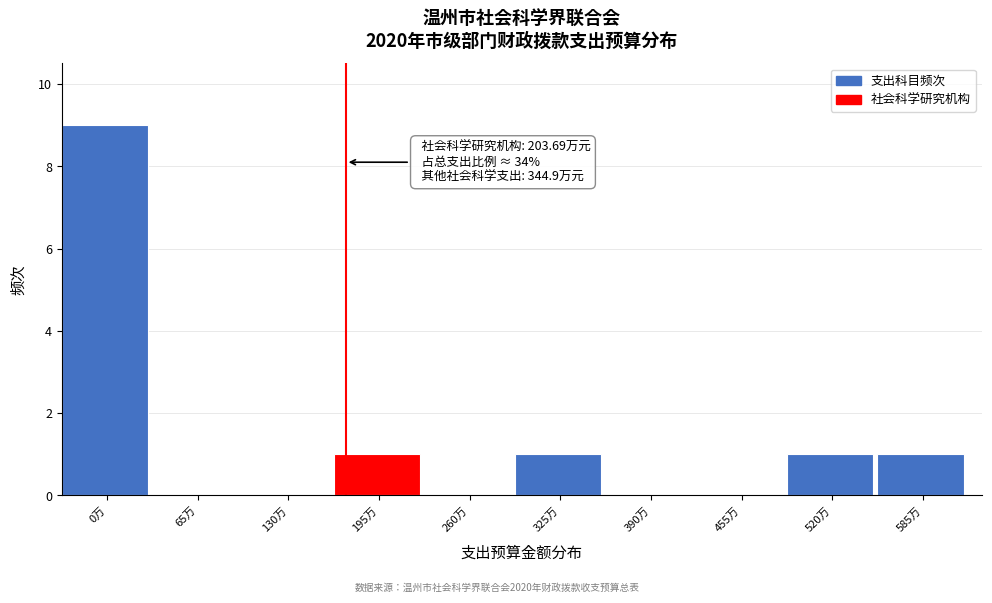

Reading left to right, what are all the values shown in this chart?

0万=9	65万=0	130万=0	195万=1	260万=0	325万=1	390万=0	455万=0	520万=1	585万=1